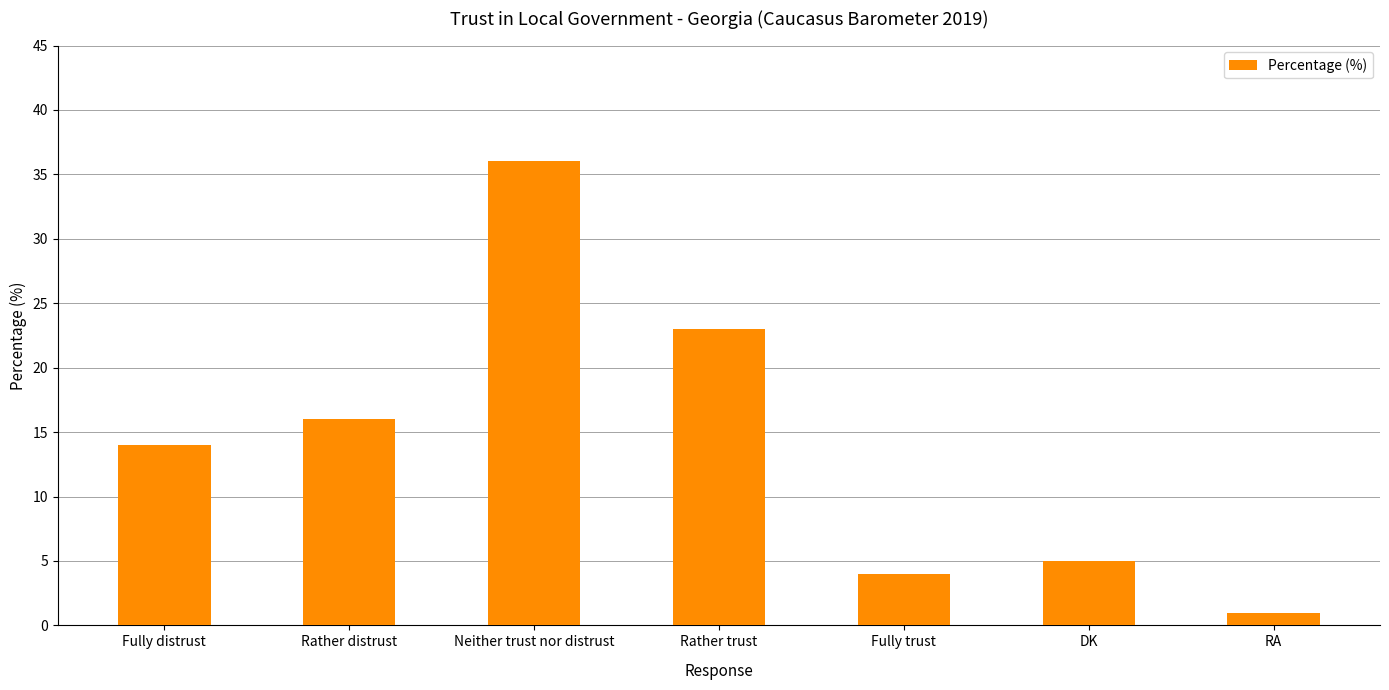

What is the maximum value shown in the chart?

36